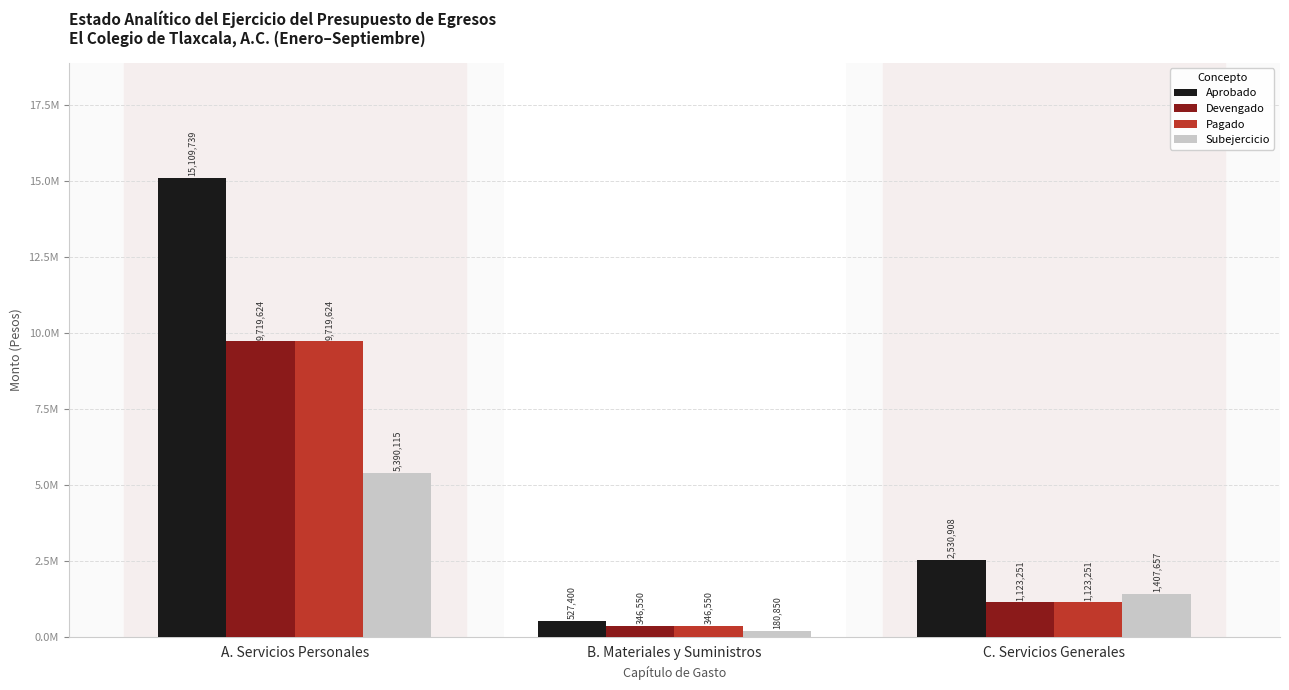

Does the chart contain stacked bars?

No